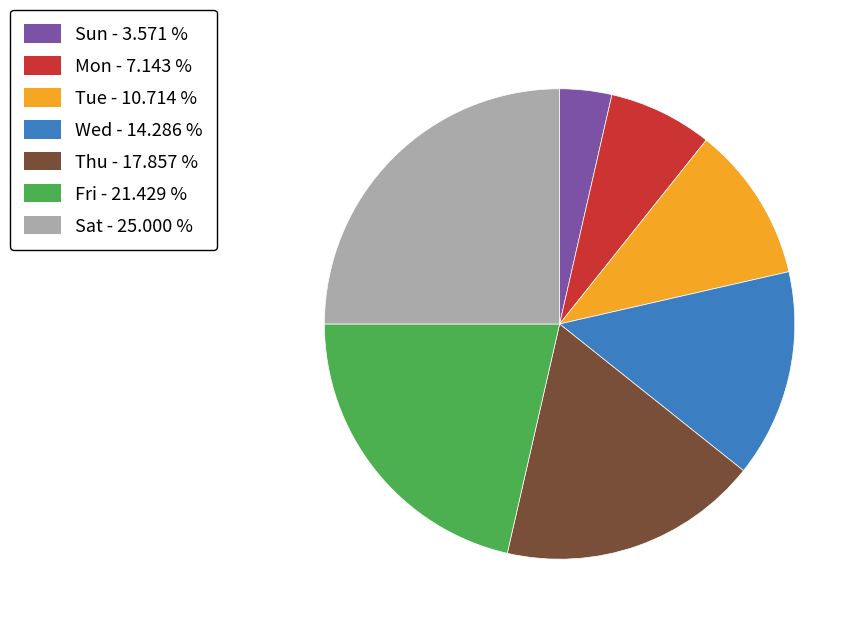

Which slice is the smallest?

Sun